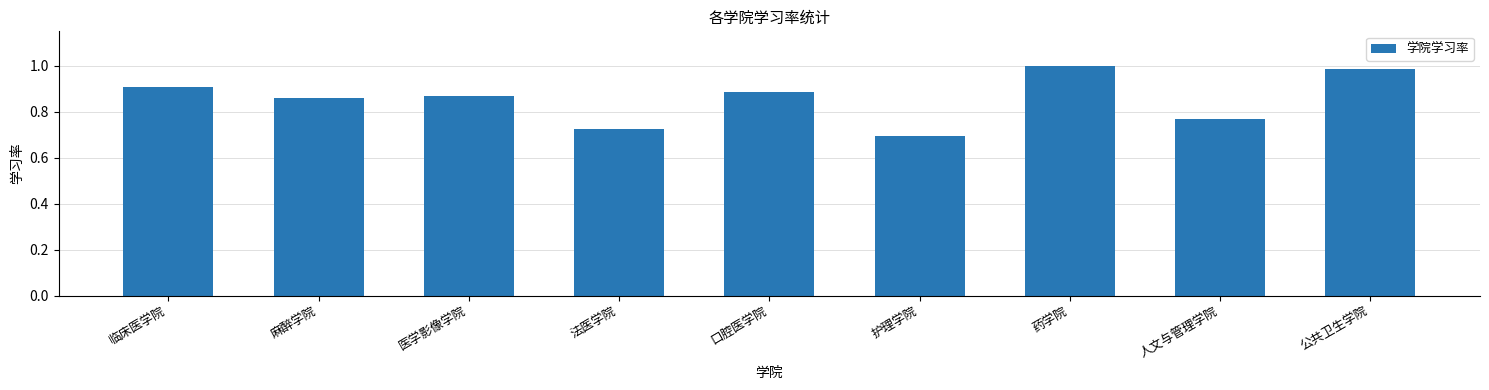

List the labels in order of value, smallest first.

护理学院, 法医学院, 人文与管理学院, 麻醉学院, 医学影像学院, 口腔医学院, 临床医学院, 公共卫生学院, 药学院